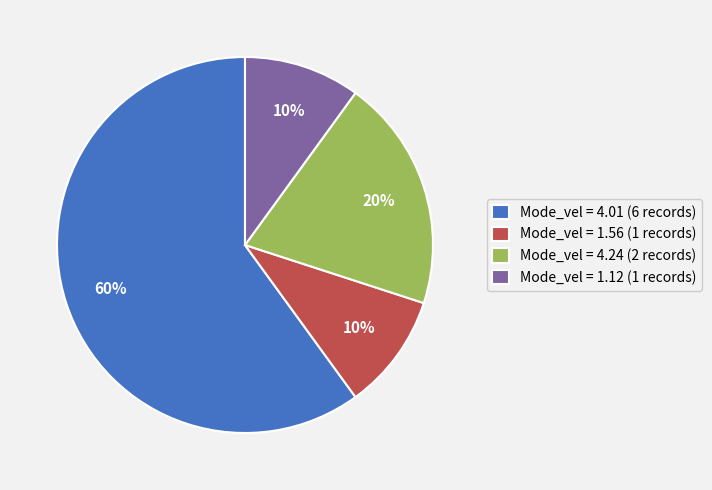

To the nearest percent, what is the difference between the largest and smallest slice percentages?

50%